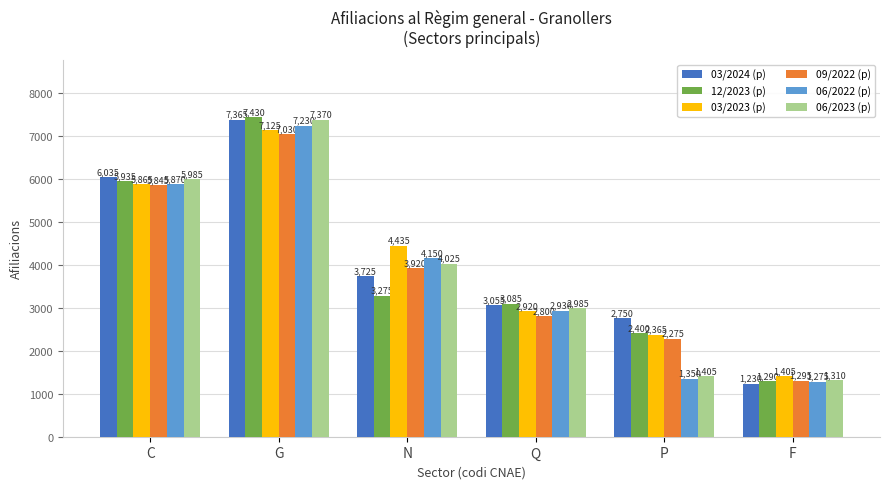

What are all the series names shown in the legend?

03/2024 (p), 12/2023 (p), 03/2023 (p), 09/2022 (p), 06/2022 (p), 06/2023 (p)